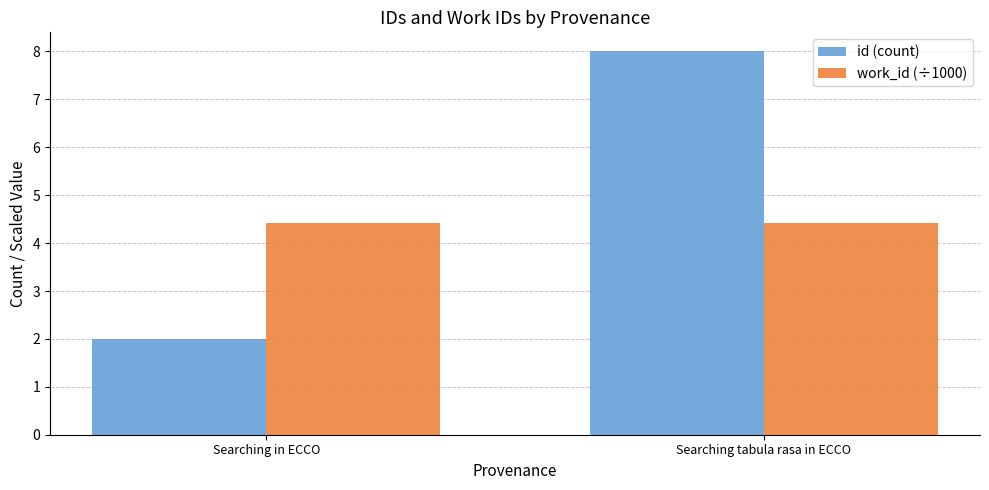

What are all the series names shown in the legend?

id (count), work_id (÷1000)